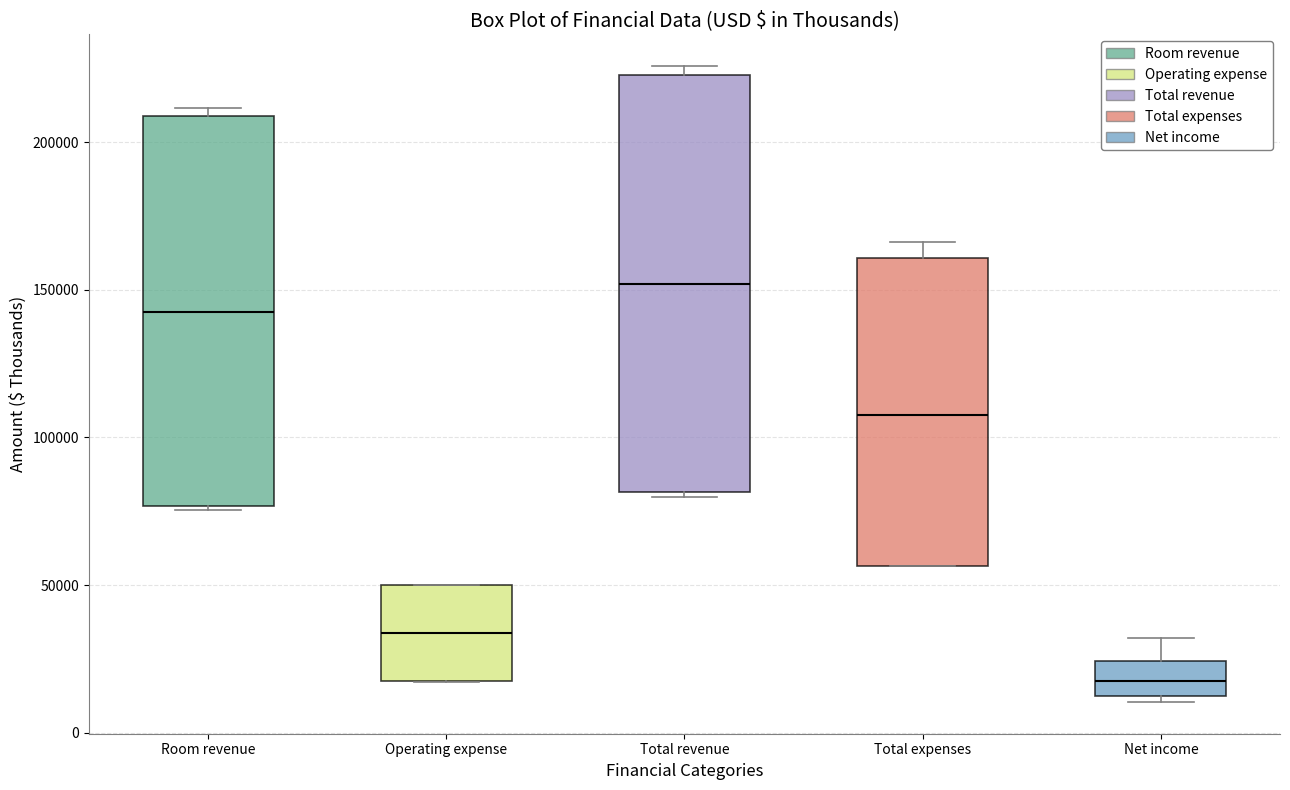

Which box has the lowest median line?

Net income